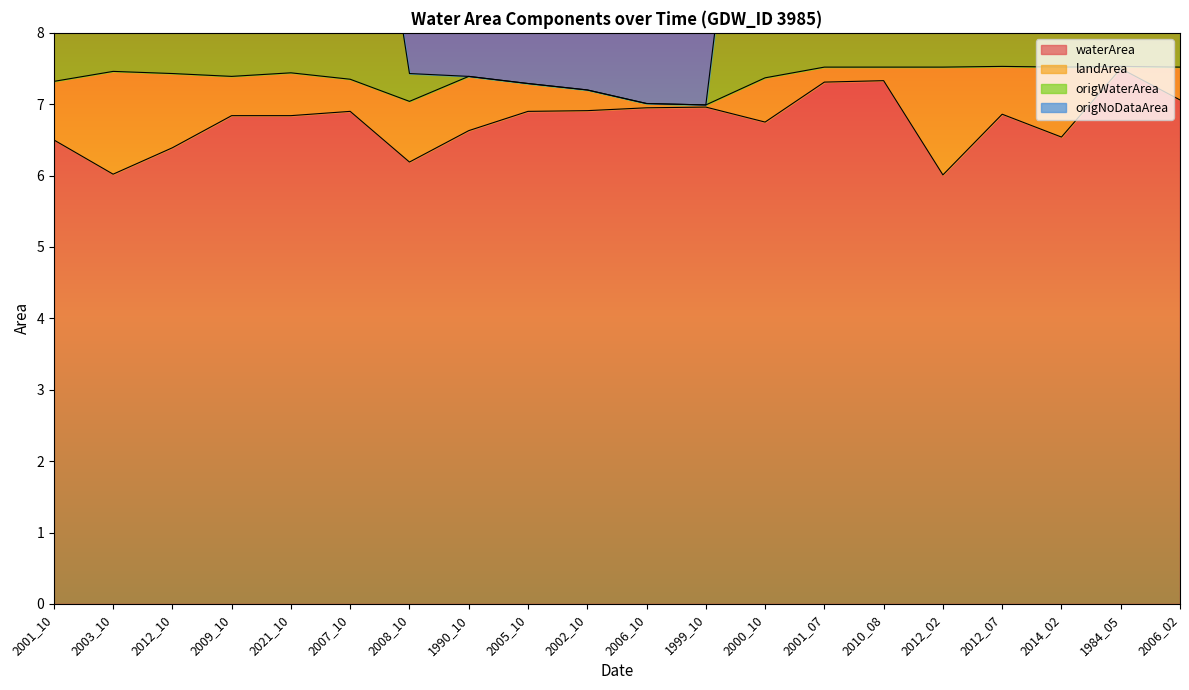

The waterArea series shows 7.0 at 2006_10. True or false?

True